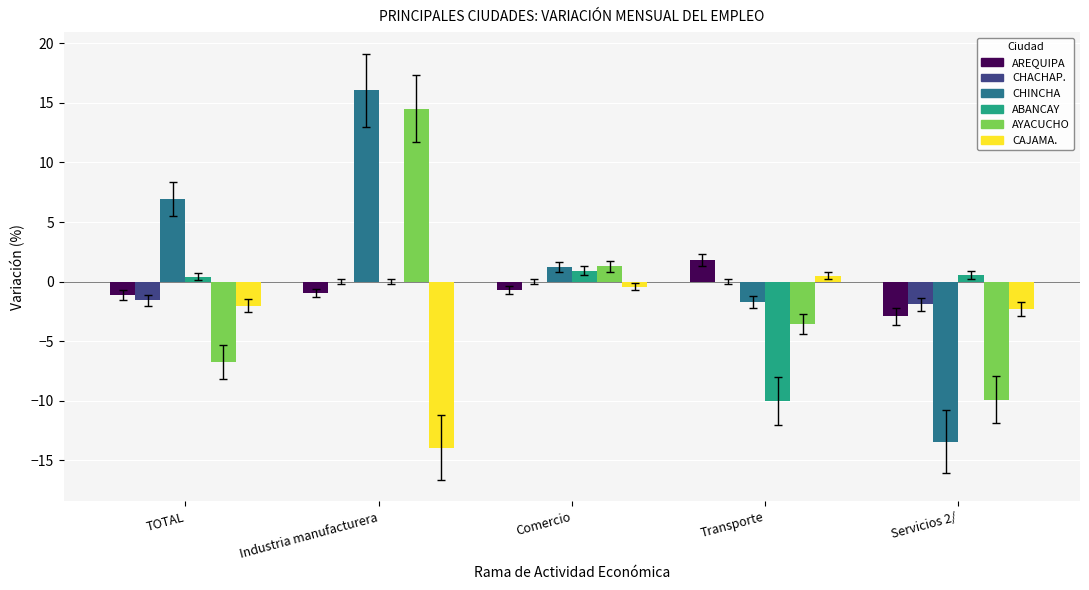

Which series changed the most between Comercio and Servicios 2/?

CHINCHA